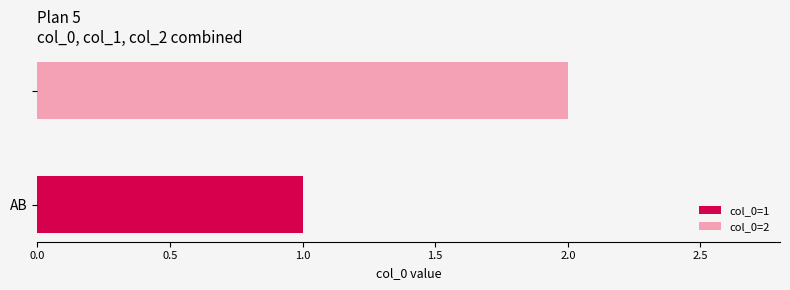

Count the number of categories in the chart.

1